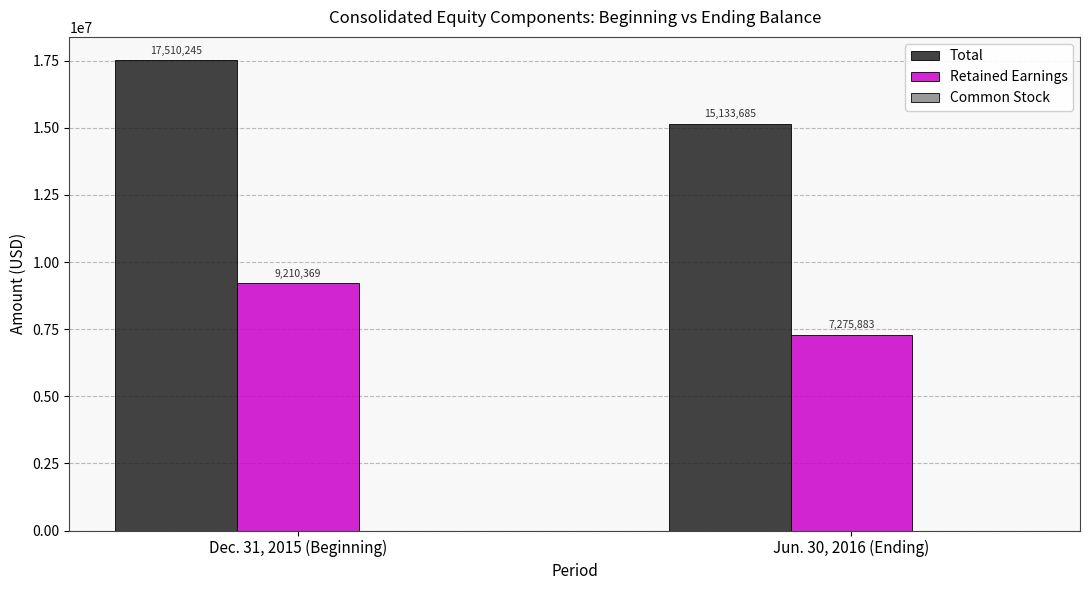

What is the greatest value displayed?

17510245